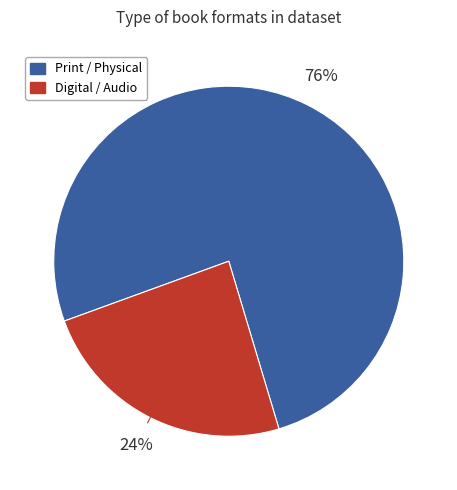

To the nearest percent, what is the average slice percentage?

50%